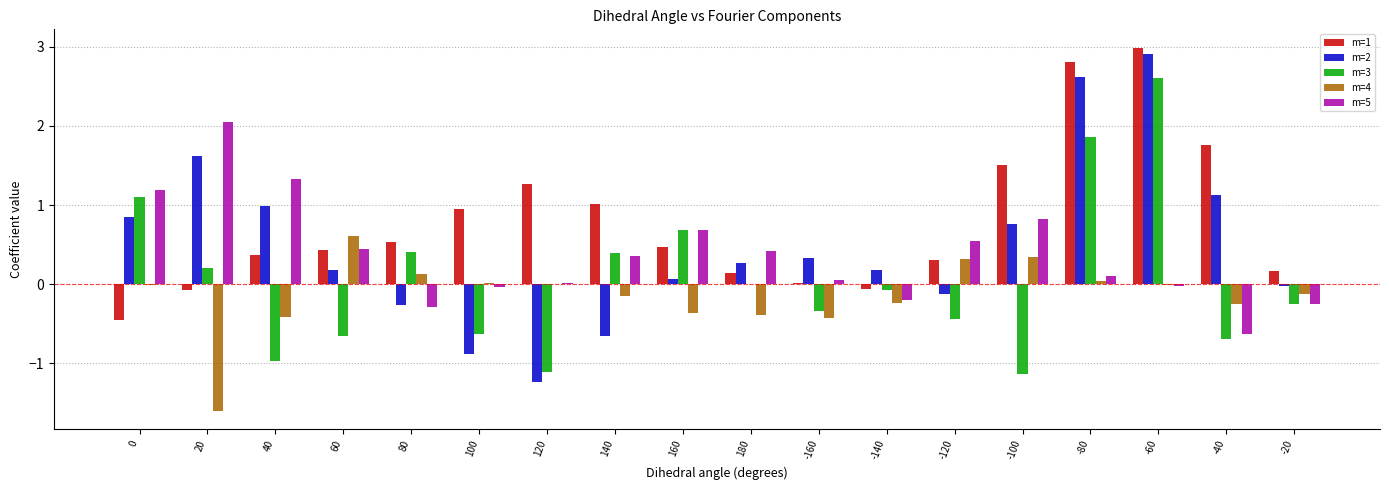

Count the number of data series in this chart.

5